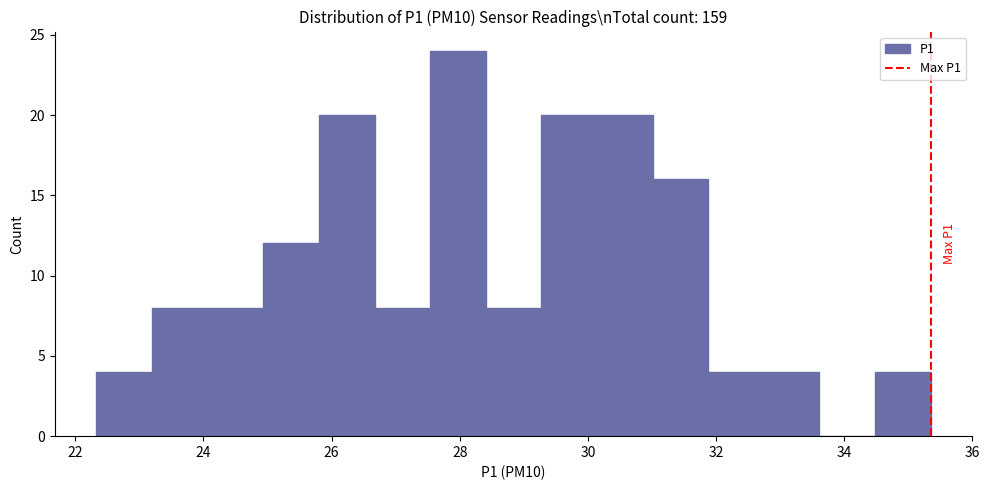

Which range on the x-axis has the tallest bar?

27.6 to 28.4